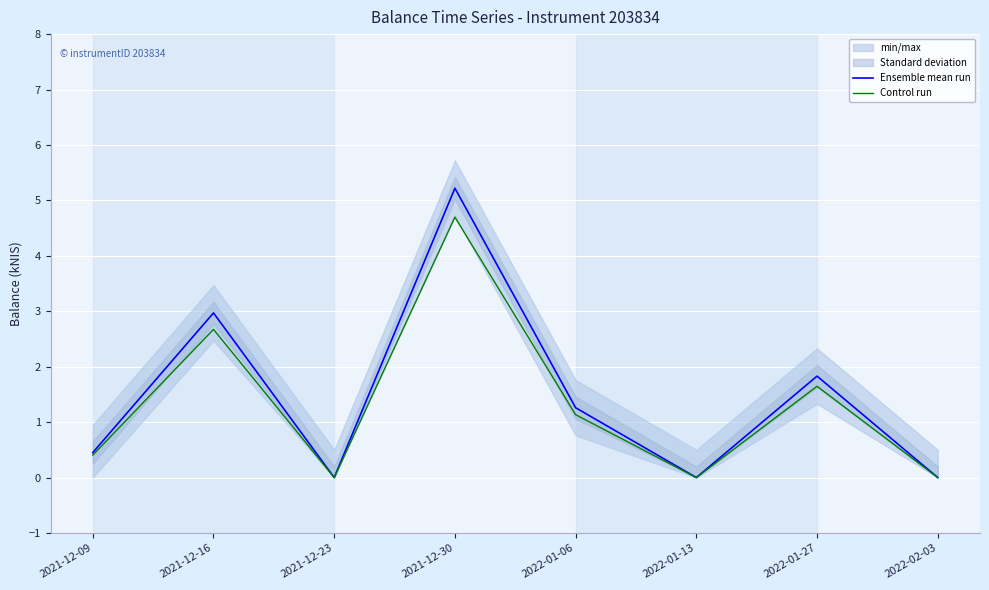

The Control run series shows 2.4 at 2022-01-27. True or false?

False